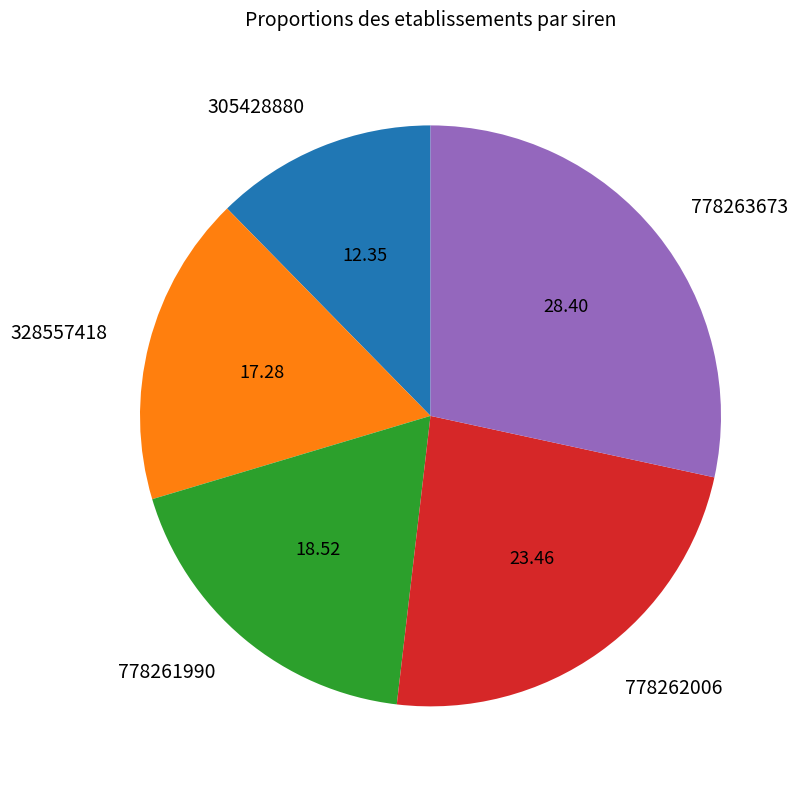

Is the sum of 778262006 and 778263673 greater than half?

Yes